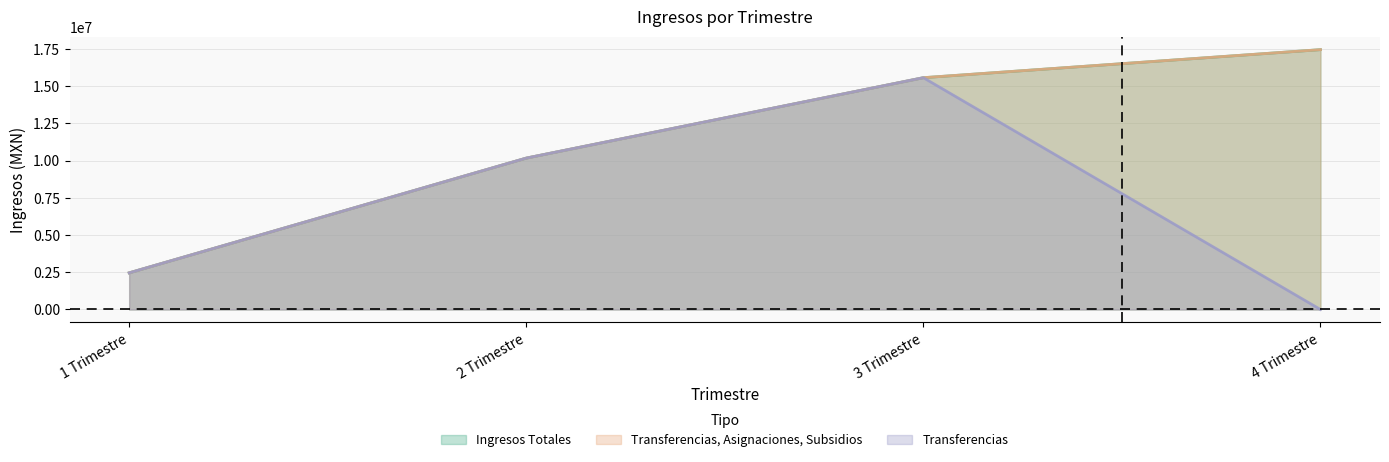

What is the difference between the maximum and minimum values in the Transferencias, Asignaciones, Subsidios series?

14989798.3